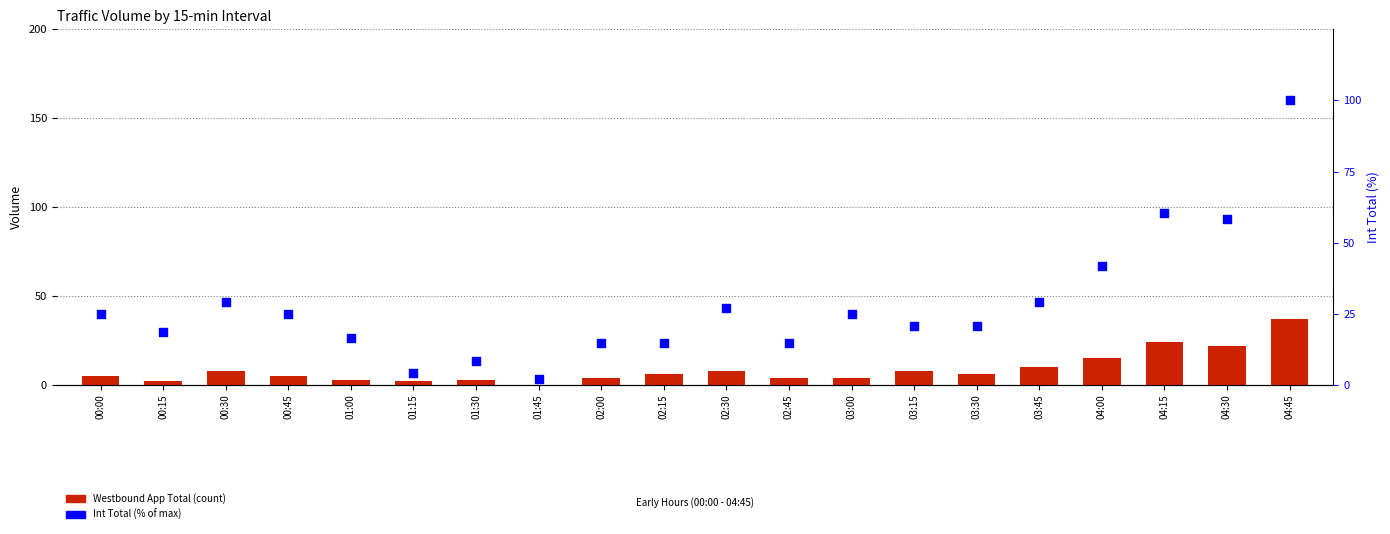

Which series reaches the minimum Y coordinate?

Westbound App Total